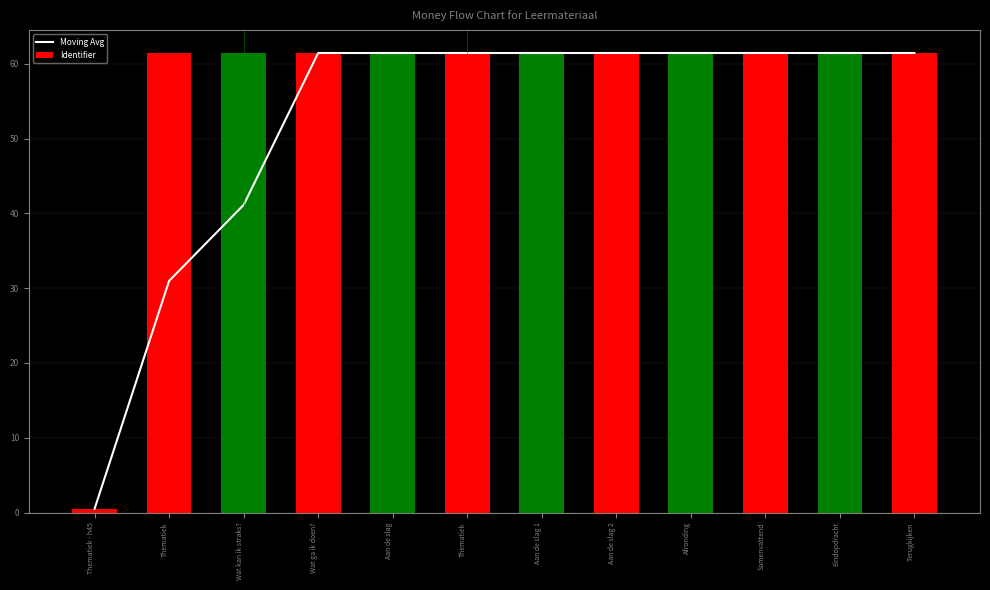

What is the label of the 6th bar from the right?

Aan de slag 1